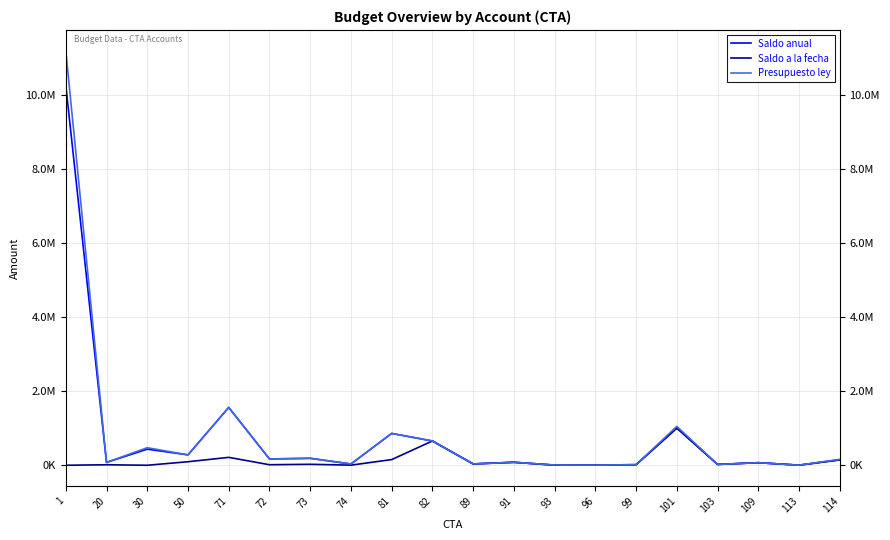

At 99, list the series in order from largest to smallest.

Saldo anual, Saldo a la fecha, Presupuesto ley